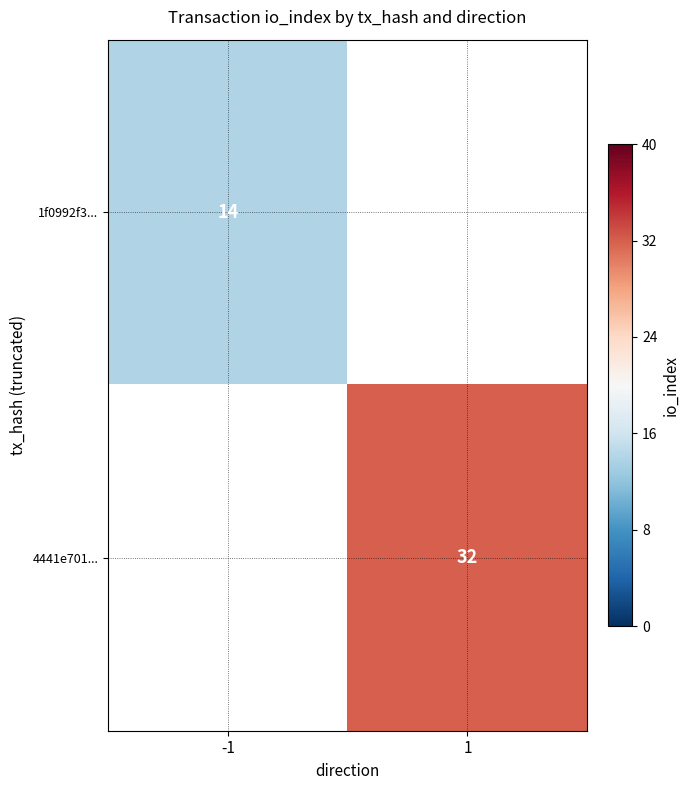

Count the number of categories in the chart.

2